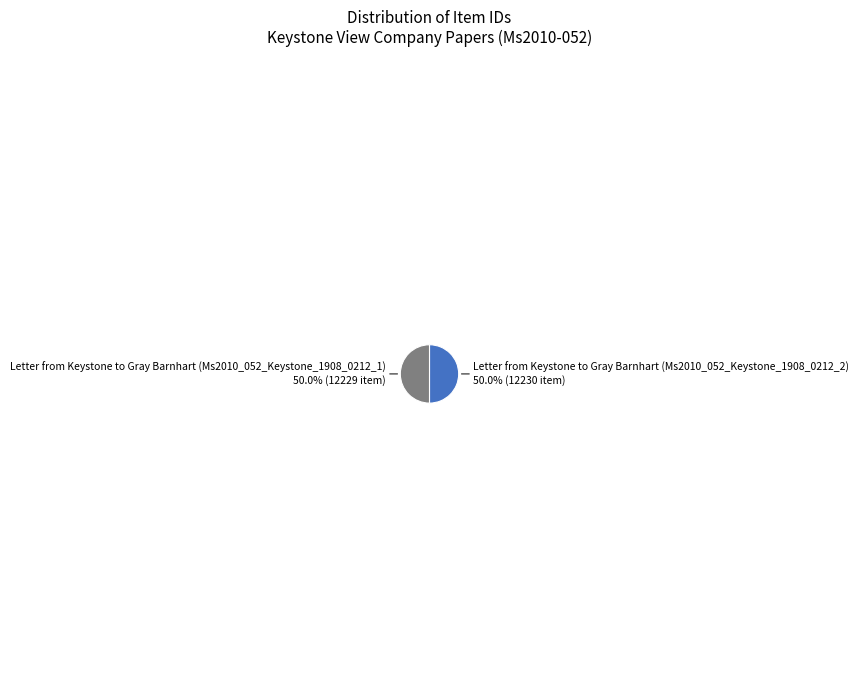

Which category has the smallest portion of the pie?

Letter from Keystone to Gray Barnhart (Ms2010_052_Keystone_1908_0212_1)